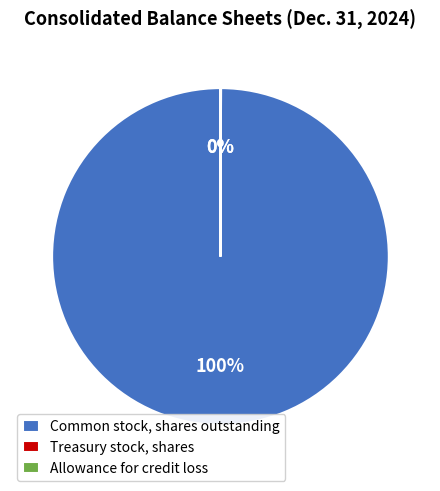

To the nearest percent, what portion does Common stock, shares outstanding represent?

100%